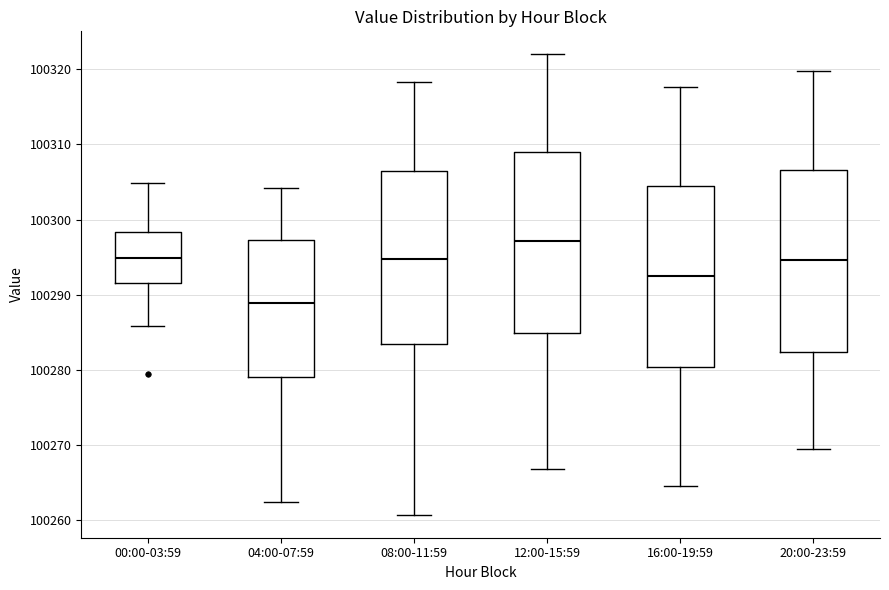

Reading left to right, read every box against the y-axis: the position of its median line, the range the box covers, and the ends of its whiskers. The values are not printed on the chart, so give them approximately, as read against the axis.

00:00-03:59: median 100295, box 100292 to 100298, whiskers 100286 to 100305
04:00-07:59: median 100289, box 100279 to 100297, whiskers 100262 to 100304
08:00-11:59: median 100295, box 100283 to 100306, whiskers 100261 to 100318
12:00-15:59: median 100297, box 100285 to 100309, whiskers 100267 to 100322
16:00-19:59: median 100292, box 100280 to 100304, whiskers 100265 to 100318
20:00-23:59: median 100295, box 100282 to 100307, whiskers 100269 to 100320